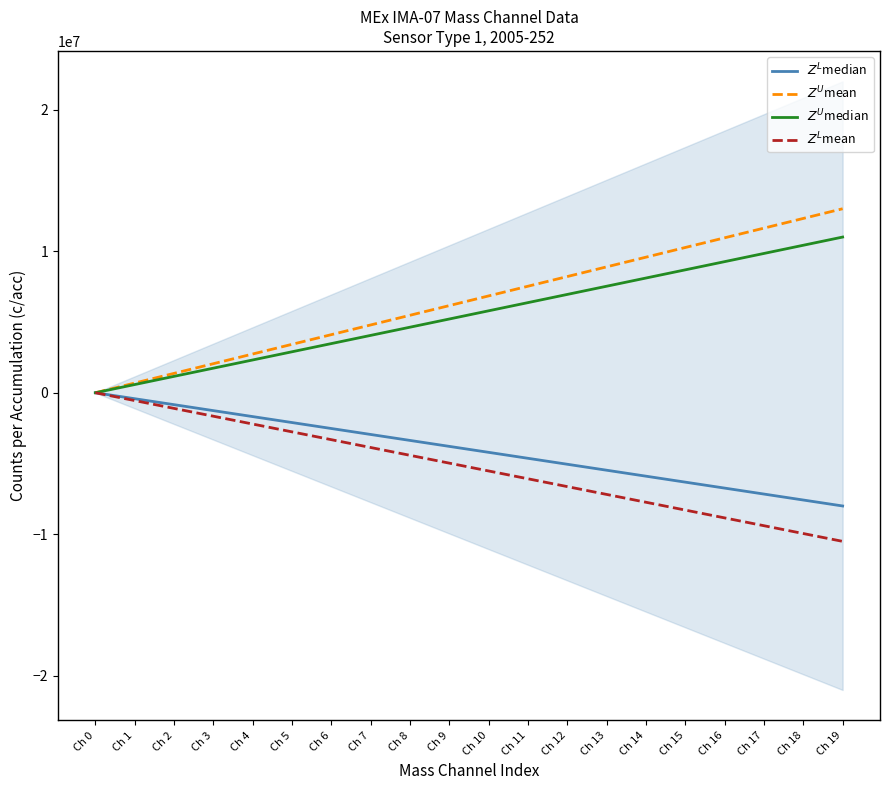

True or false: $Z^U$median and $Z^L$mean cross at least once.

False